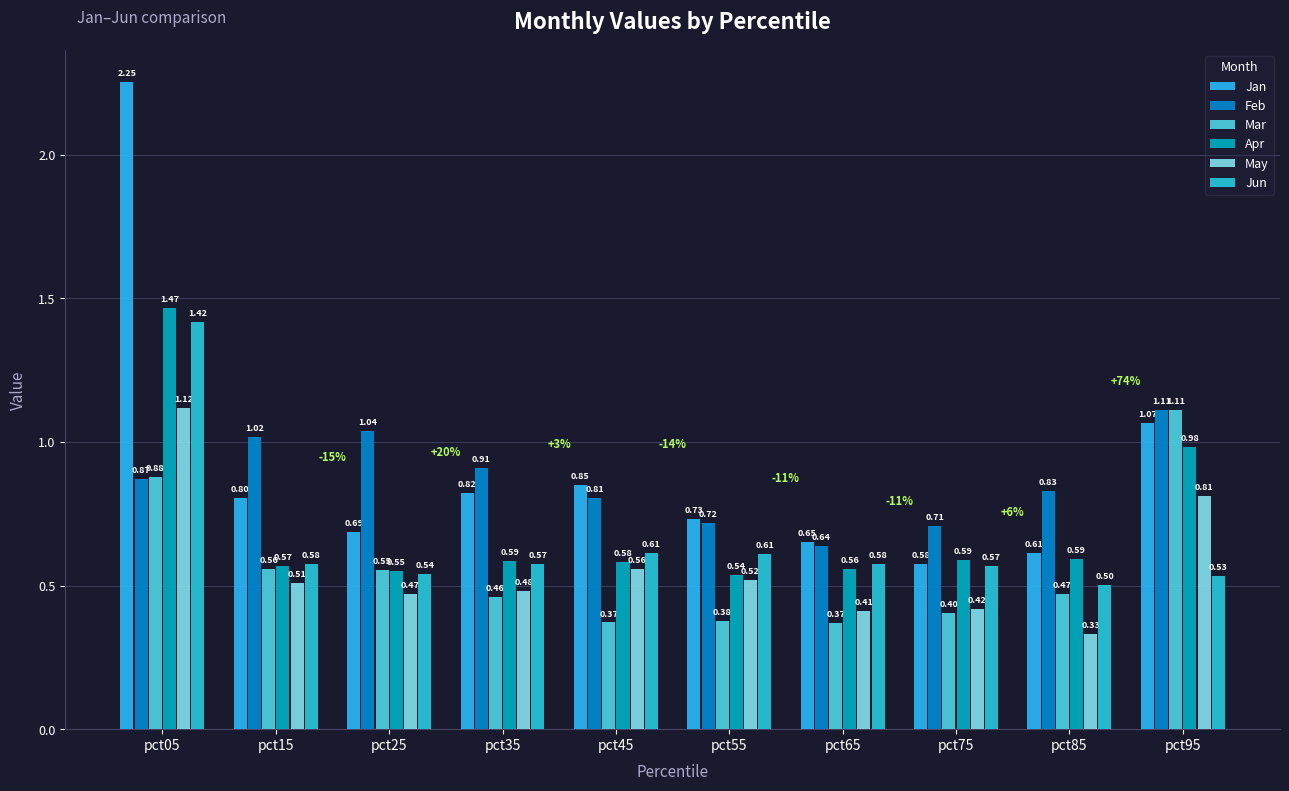

What is the spread (max minus min) of values at pct45?

0.5